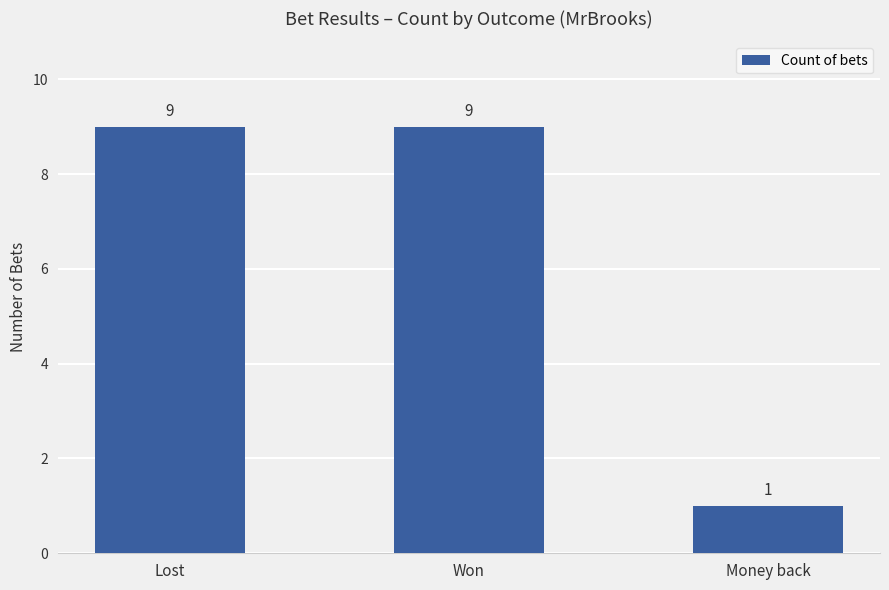

What is the change in value from Won to Money back?

-8